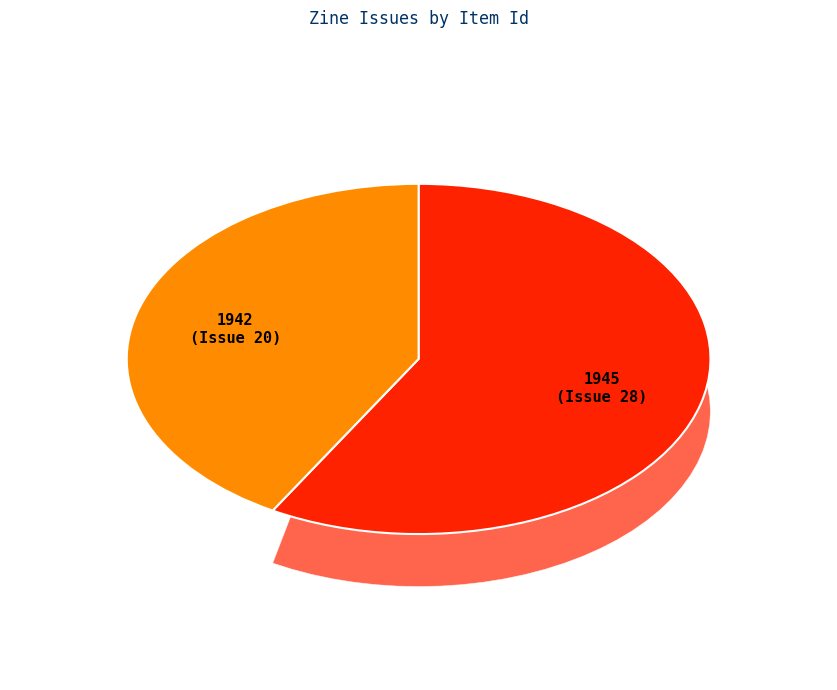

How much of the chart is everything except 1945?

41.7%